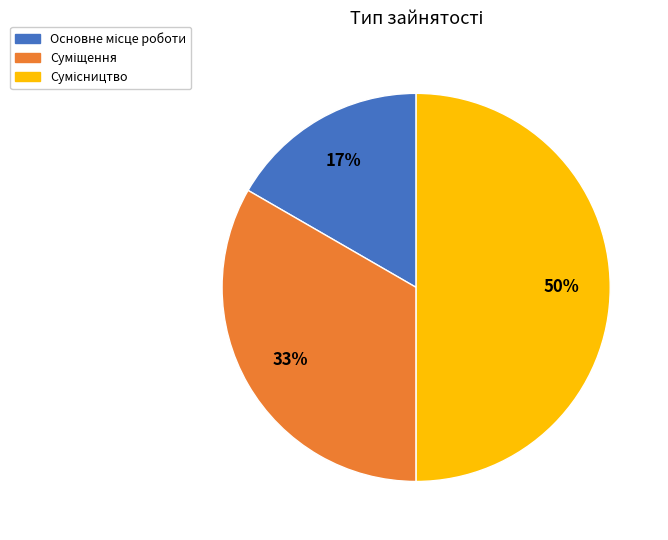

How many segments does this pie chart have?

3